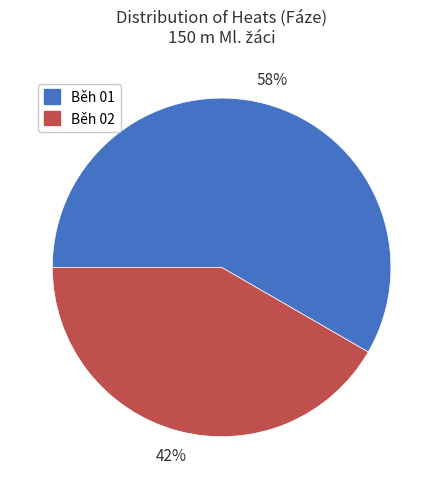

Which has a higher value, Běh 02 or Běh 01?

Běh 01